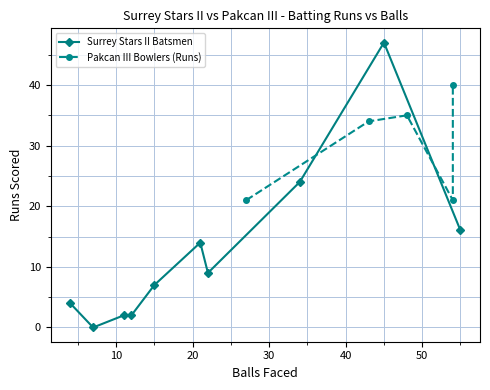

What is the sum of all Surrey Stars II Batsmen values?

125